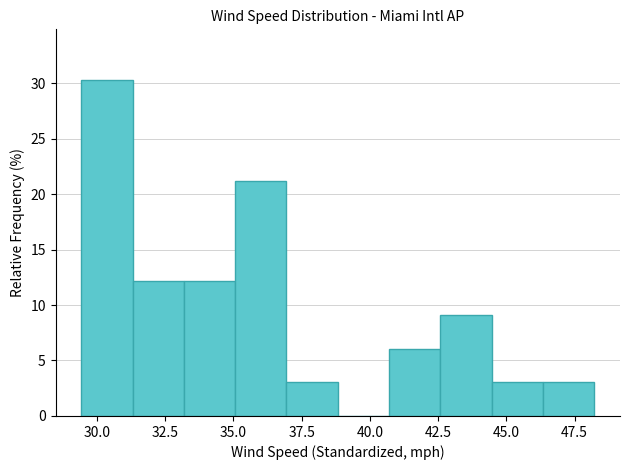

Around what value on the x-axis is the tallest bar? Give the approximate position of its centre, as read against the axis.

30.5